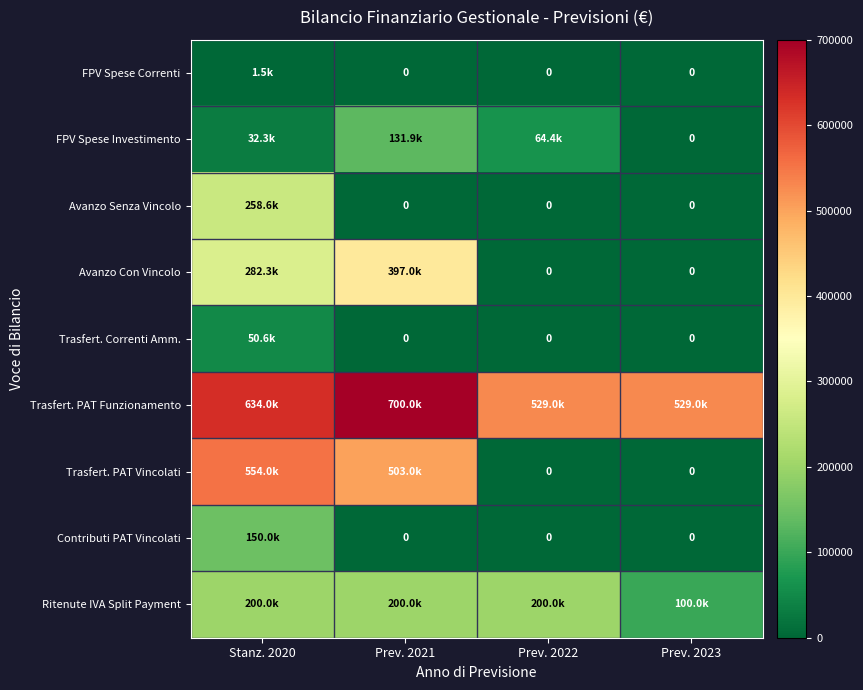

What is the total value across all series at Prev. 2021?

1931884.6